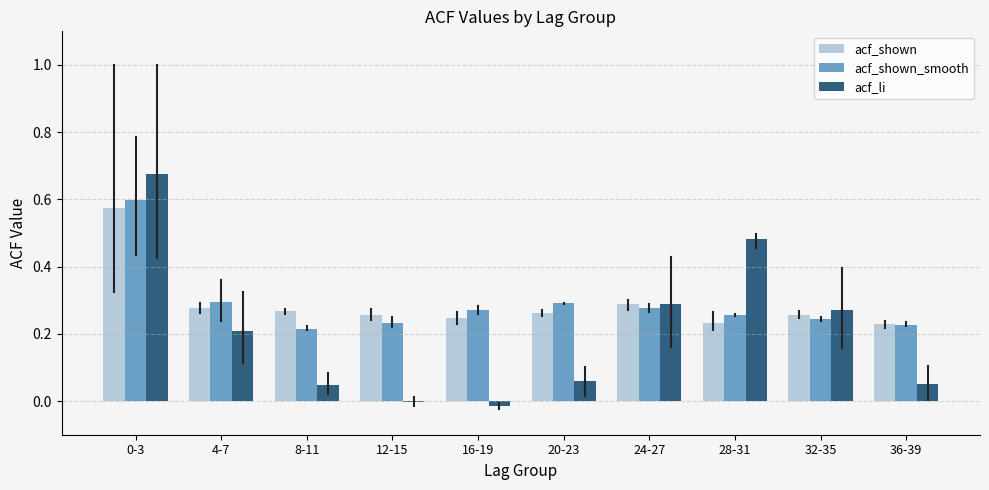

Is the value of acf_shown_smooth at 32-35 greater than the value of acf_li at 12-15?

Yes